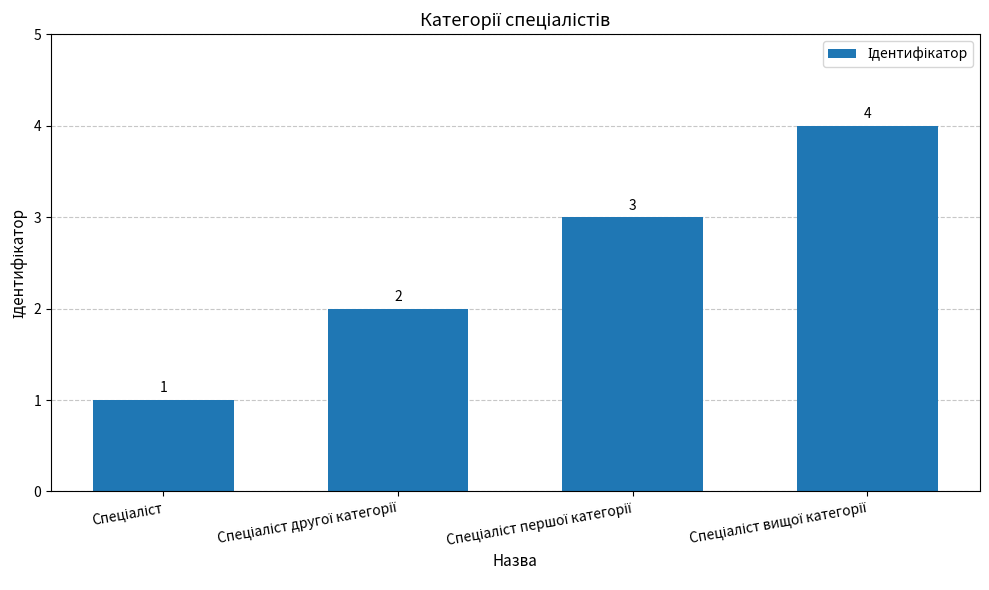

What is the sum of all values?

10